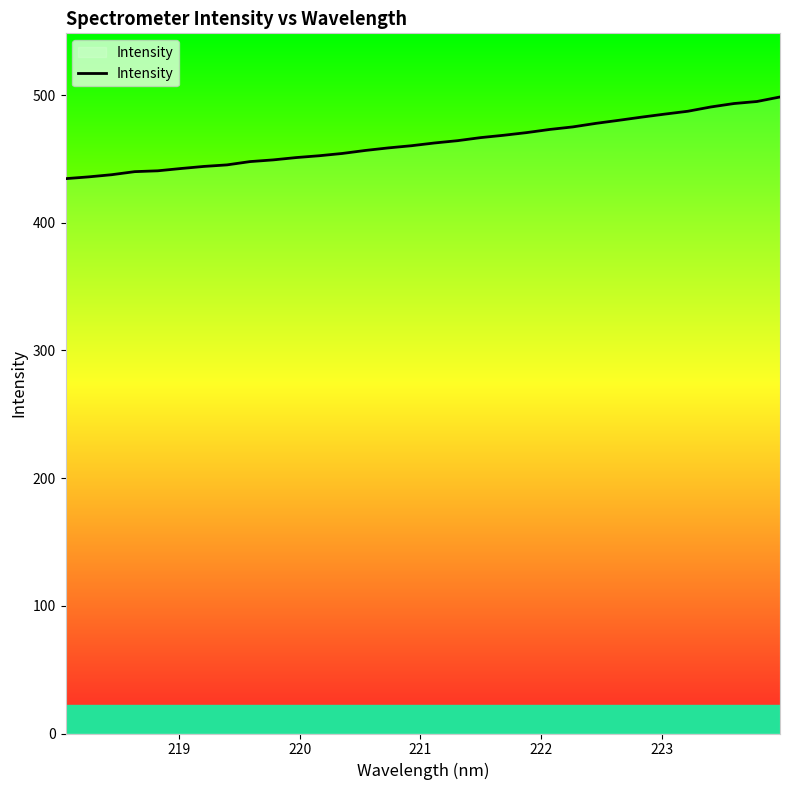

How many lines are shown in the chart?

1